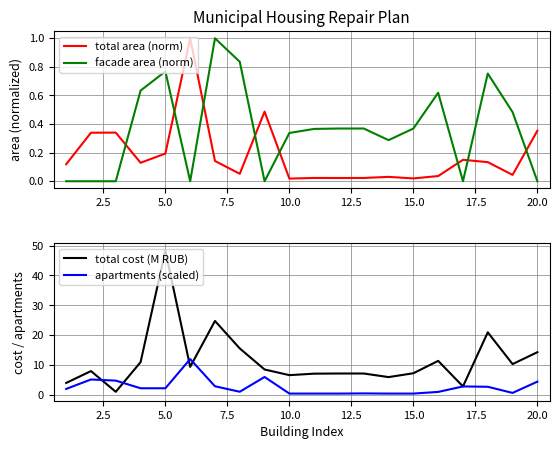

Count the number of data series in this chart.

4